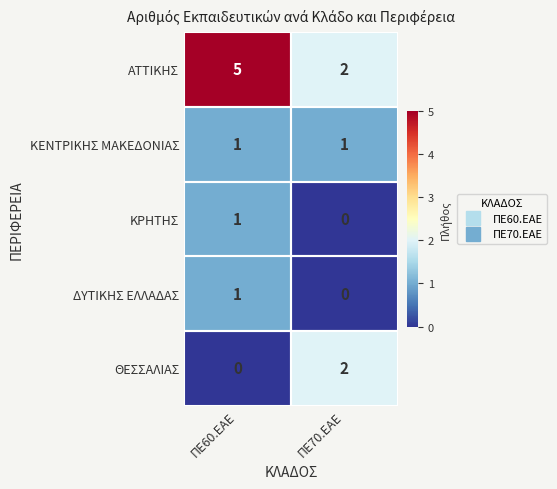

At how many categories does at least one series exceed 0?

2